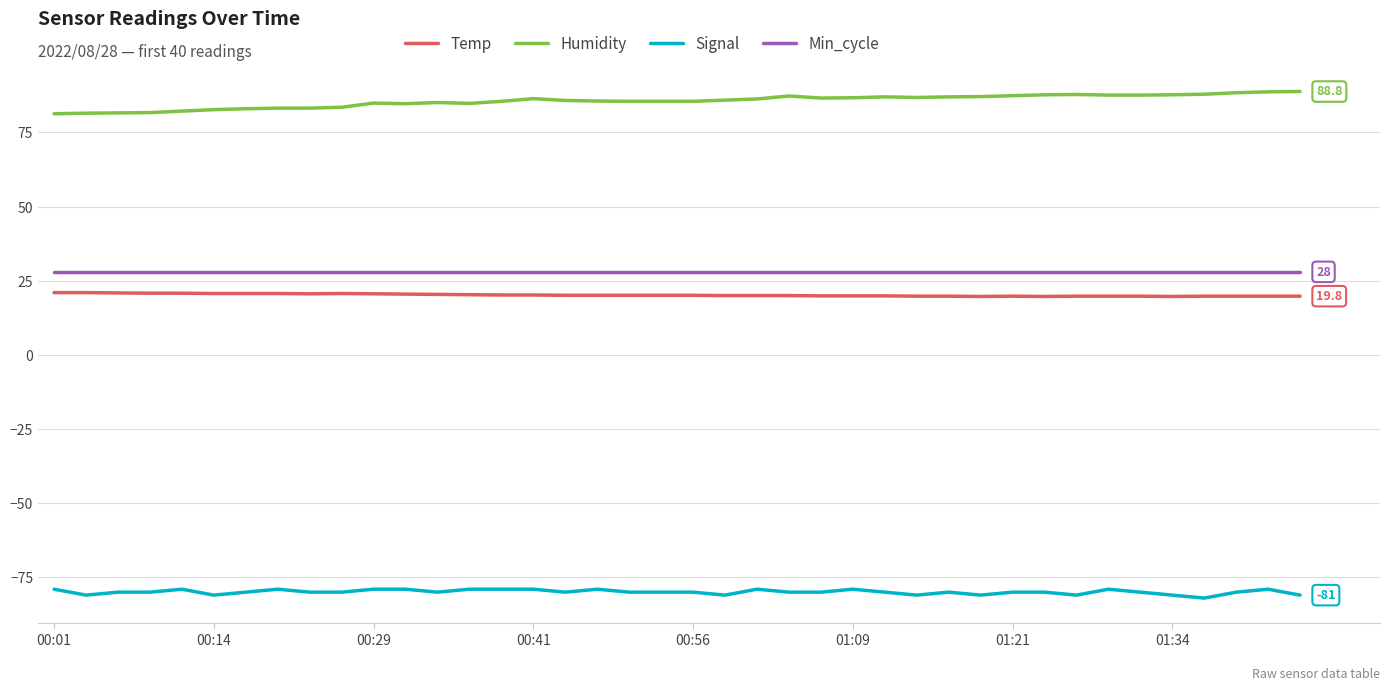

Which series has the largest total across all categories?

Humidity